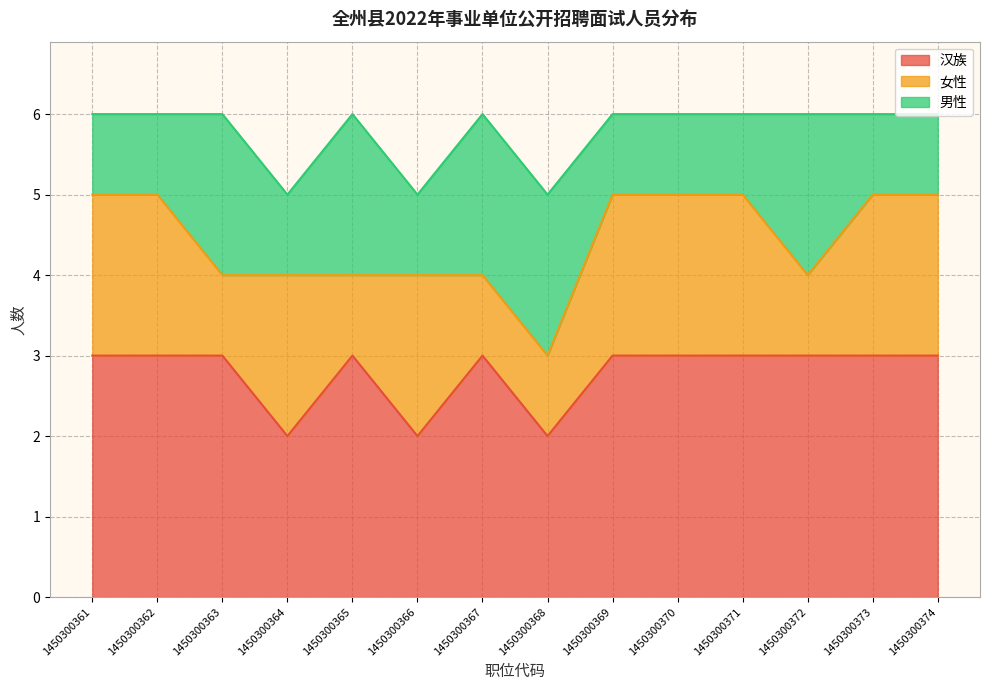

At which label is 男性 closest to 1?

1450300361